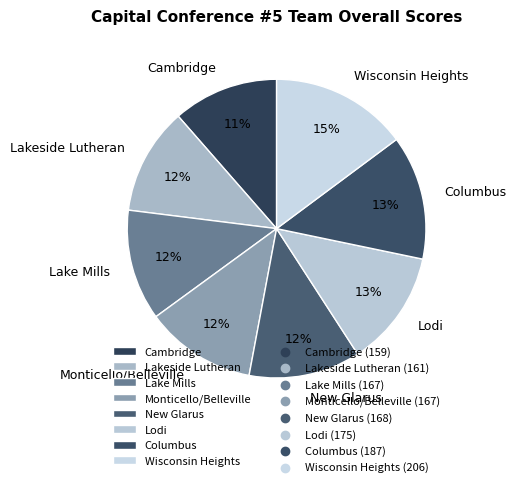

To the nearest percent, what is the difference between the Wisconsin Heights and New Glarus slice percentages?

3%